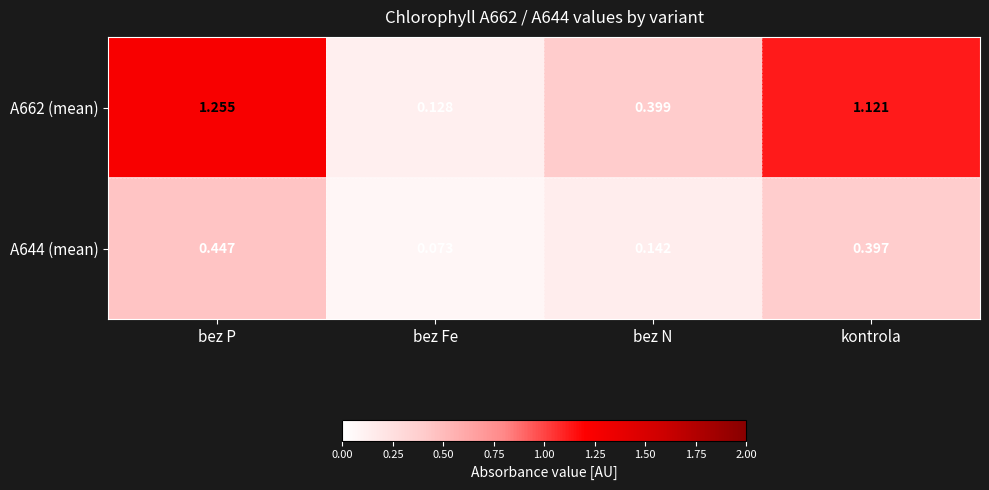

How many series are shown in this chart?

2